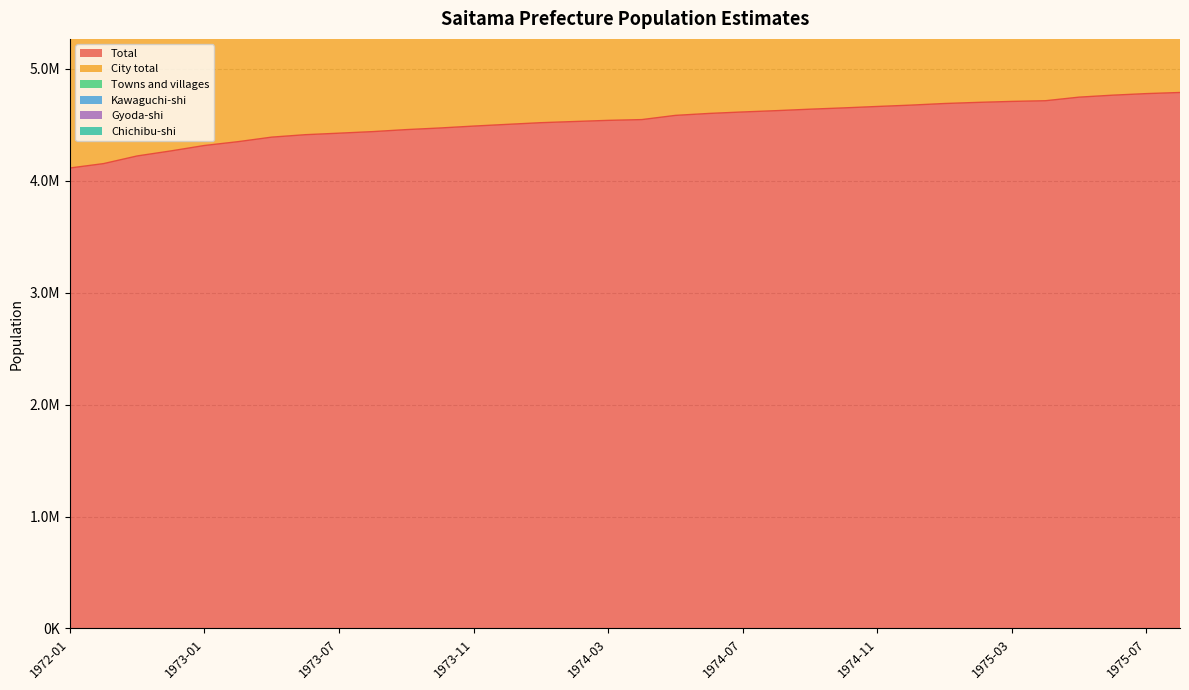

Which series has the widest spread of values?

City total